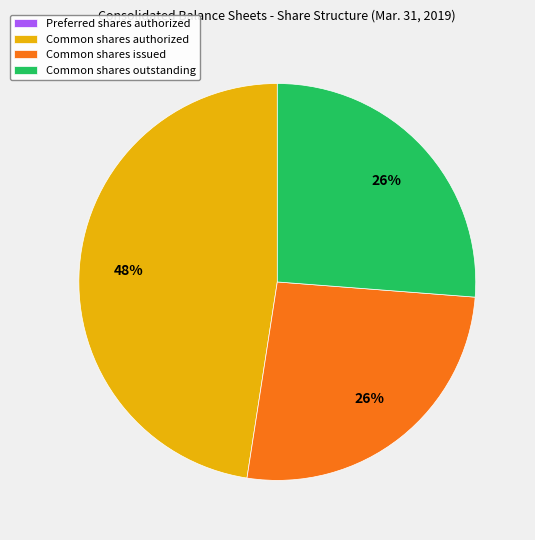

The Common shares authorized slice represents 48% of the pie. True or false?

True